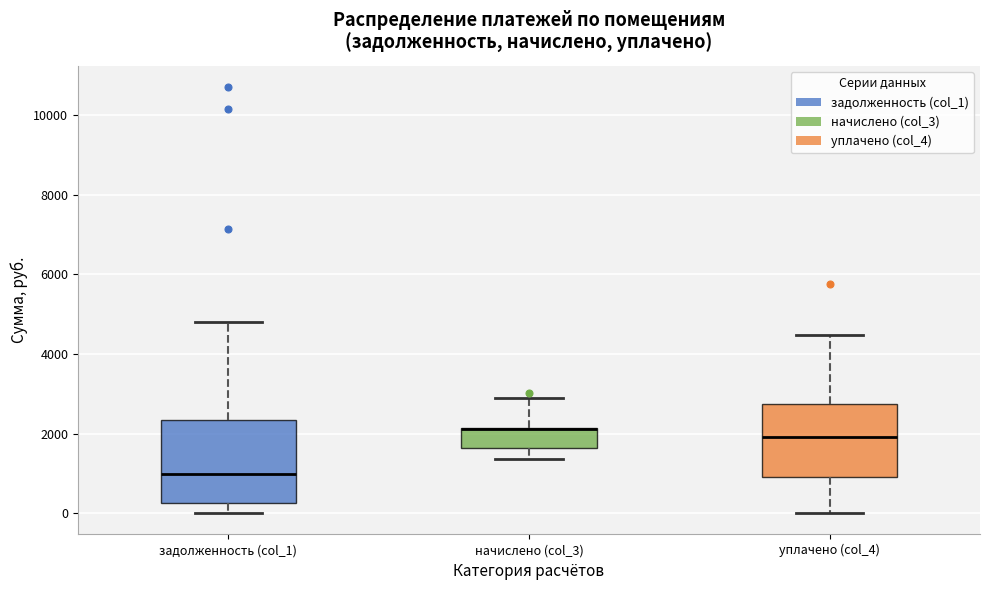

Reading left to right, read every box against the y-axis: the position of its median line, the range the box covers, and the ends of its whiskers. The values are not printed on the chart, so give them approximately, as read against the axis.

задолженность (col_1): median 1000, box 200 to 2400, whiskers 0 to 4800
начислено (col_3): median 2200 (drawn on the box's upper edge), box 1600 to 2200, whiskers 1400 to 2800
уплачено (col_4): median 2000, box 1000 to 2800, whiskers 0 to 4400